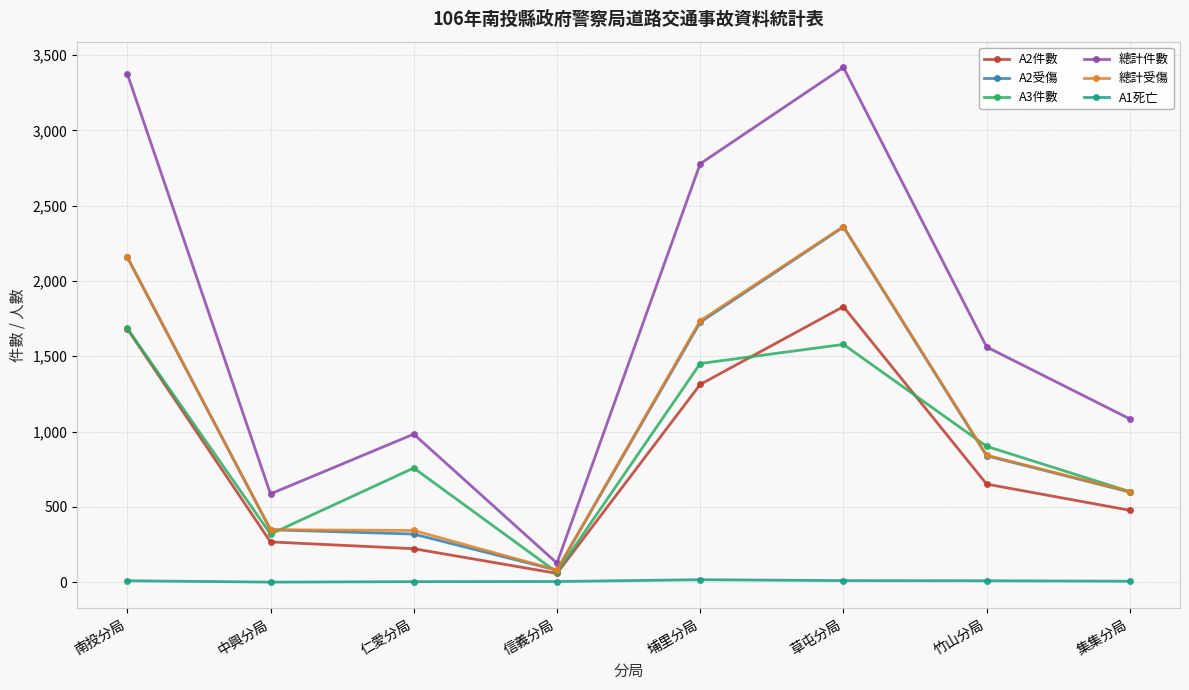

True or false: 總計件數 and A1死亡 intersect in this chart.

False